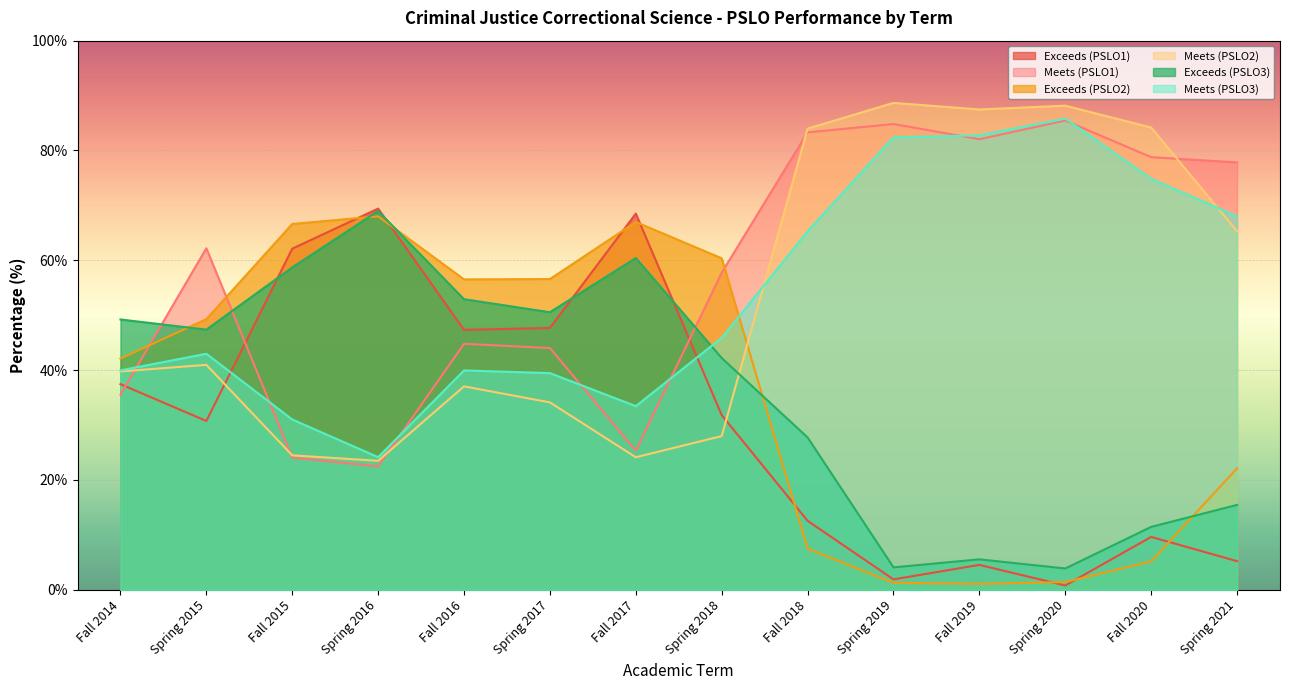

Reading right to left, transcribe all the data shown in this chart.

Exceeds (PSLO1): 5.2	9.6	0.8	4.5	1.9	12.6	31.8	68.5	47.7	47.3	69.4	62.1	30.8	37.5
Meets (PSLO1): 77.8	78.8	85.5	82.1	84.8	83.3	57.8	25.3	44.0	44.8	22.5	24.1	62.2	35.5
Exceeds (PSLO2): 22.1	5.2	1.4	1.1	1.3	7.5	60.4	67.0	56.6	56.5	68.0	66.6	49.3	42.1
Meets (PSLO2): 65.3	84.2	88.2	87.5	88.7	84.0	28.0	24.1	34.1	37.0	23.5	24.5	41.0	39.8
Exceeds (PSLO3): 15.5	11.5	3.9	5.5	4.1	27.8	42.2	60.4	50.5	52.9	69.0	58.7	47.4	49.2
Meets (PSLO3): 68.0	74.8	85.8	82.8	82.4	65.3	45.9	33.5	39.5	40.0	24.2	31.0	43.0	40.0